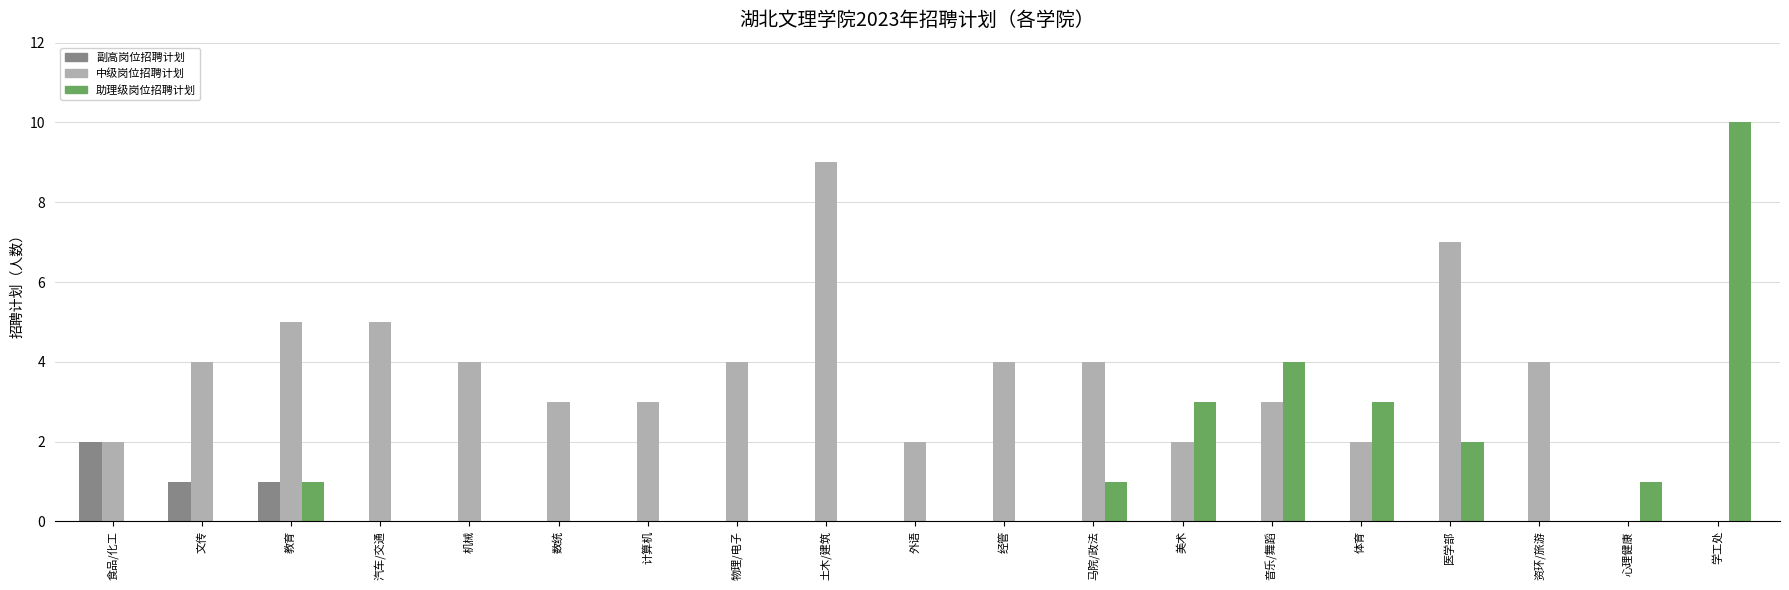

What is the highest value of the 助理级岗位招聘计划 series?

10